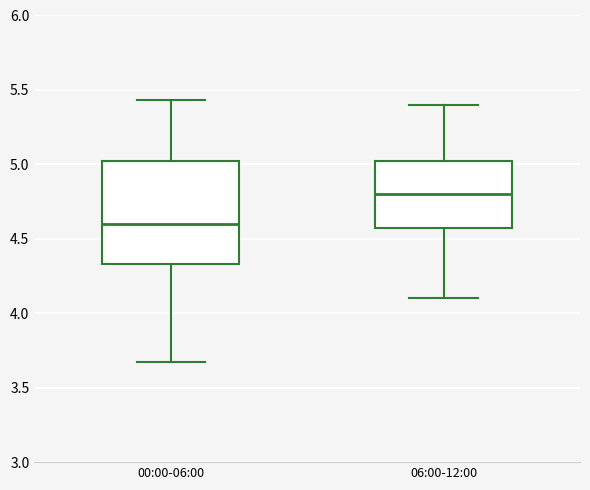

Reading left to right, transcribe this box plot: for each box, give where its median line is, the range the box spans, and where its two whiskers end, as read against the y-axis. The values are not printed on the chart, so give them approximately, as read against the axis.

00:00-06:00: median 4.60, box 4.35 to 5.05, whiskers 3.65 to 5.45
06:00-12:00: median 4.80, box 4.60 to 5.05, whiskers 4.10 to 5.40